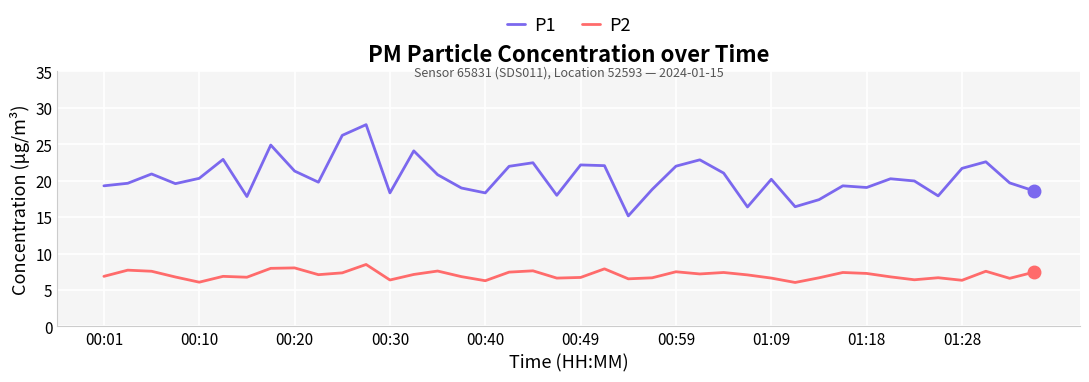

Rank the series by their maximum value, from lowest to highest.

P2, P1